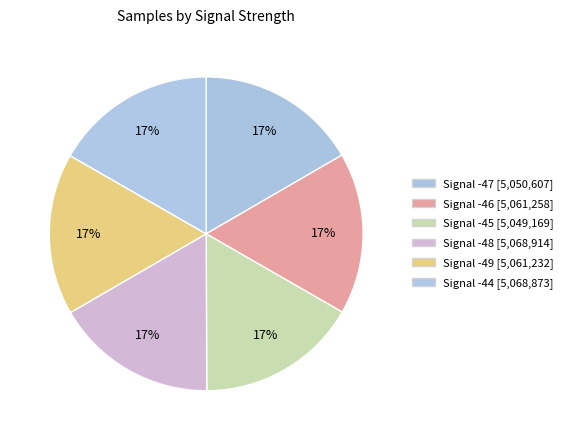

How many segments does this pie chart have?

6